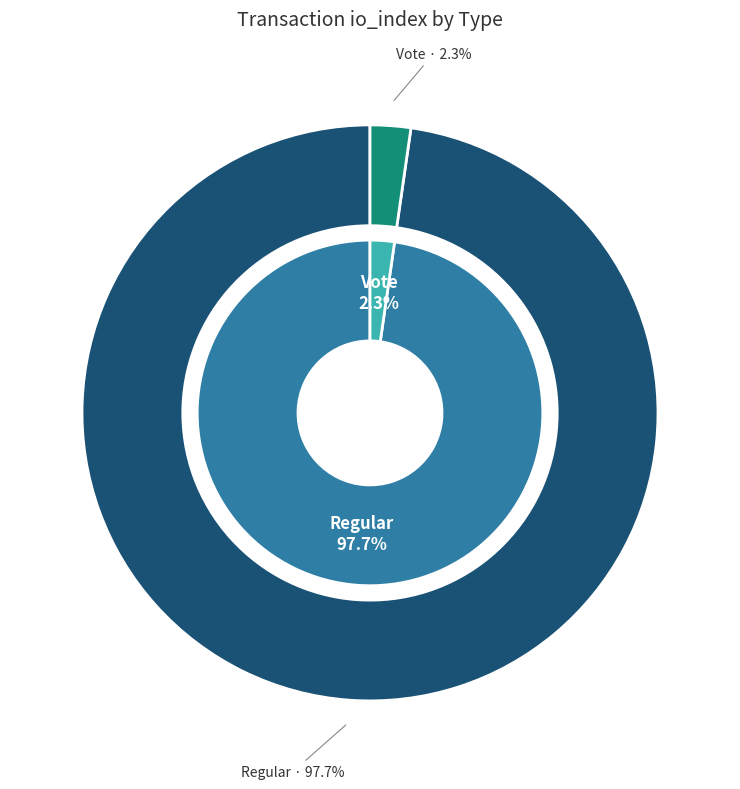

What percentage is the Vote slice, to the nearest percent?

2%